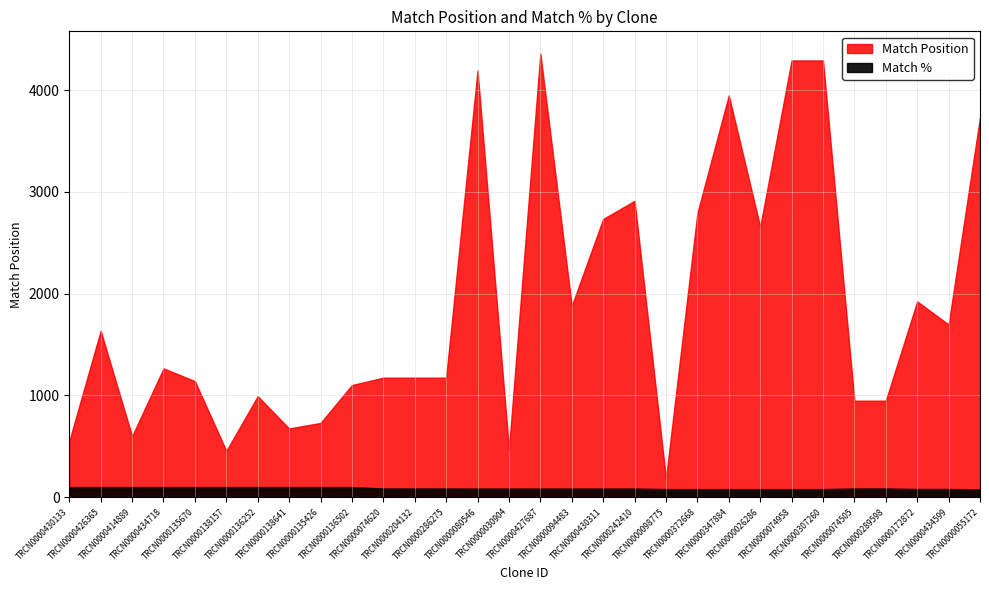

At which label is Match Position closest to 2271?

TRCN0000172872